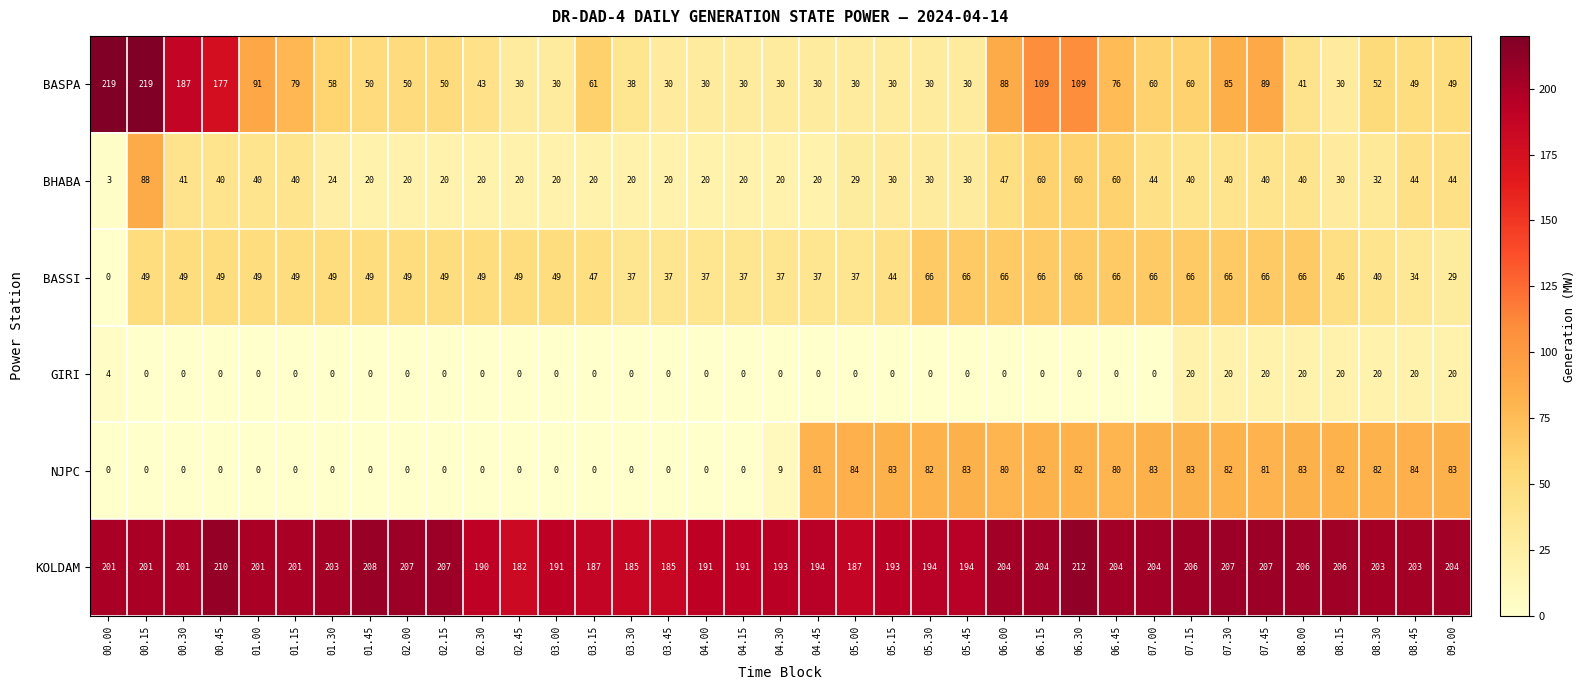

At which category is the sum across all series the highest?

00.15